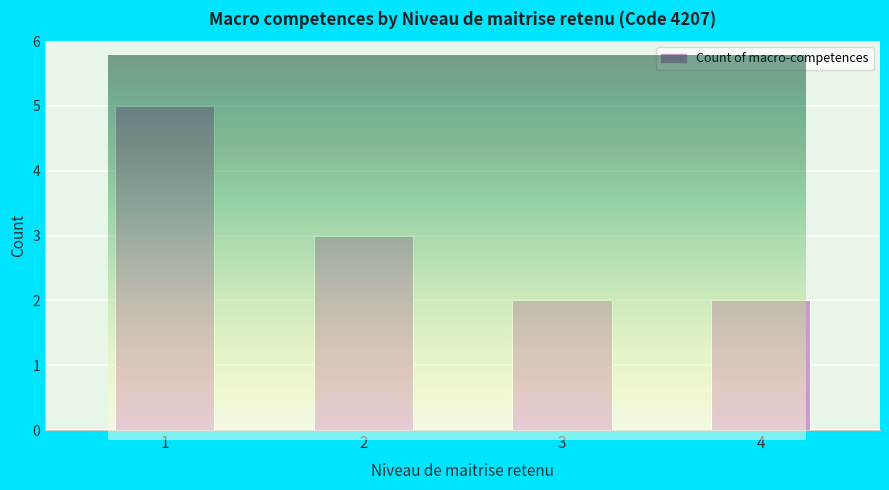

What is the value of the 4th bar from the left?

2